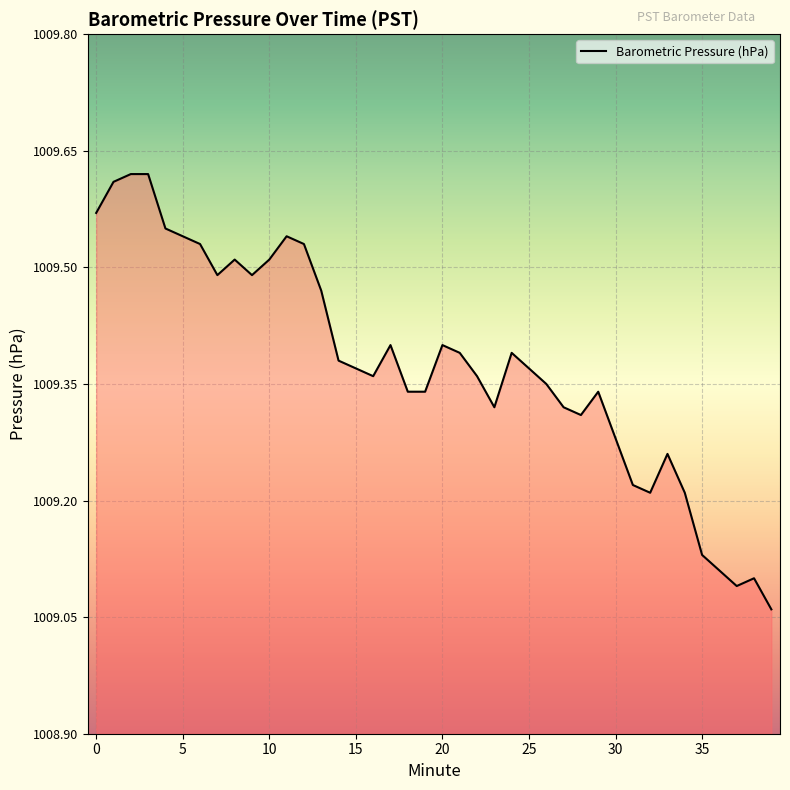

What is the difference between the maximum and minimum values?

0.6